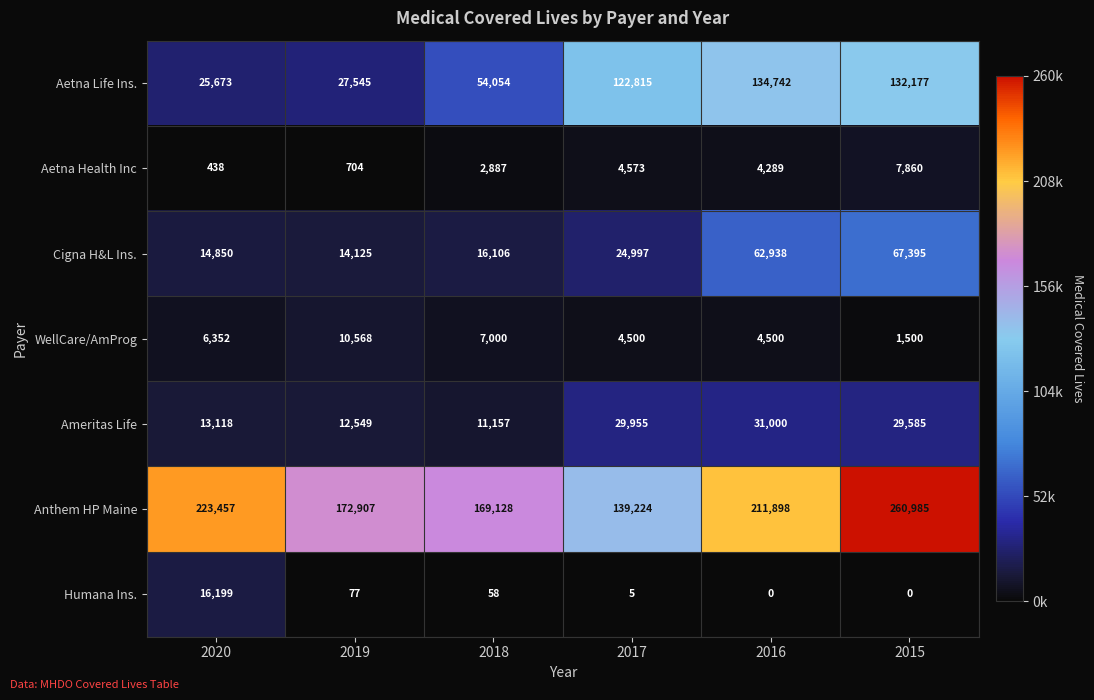

The value of WellCare/AmProg at 2015 is 700. True or false?

False